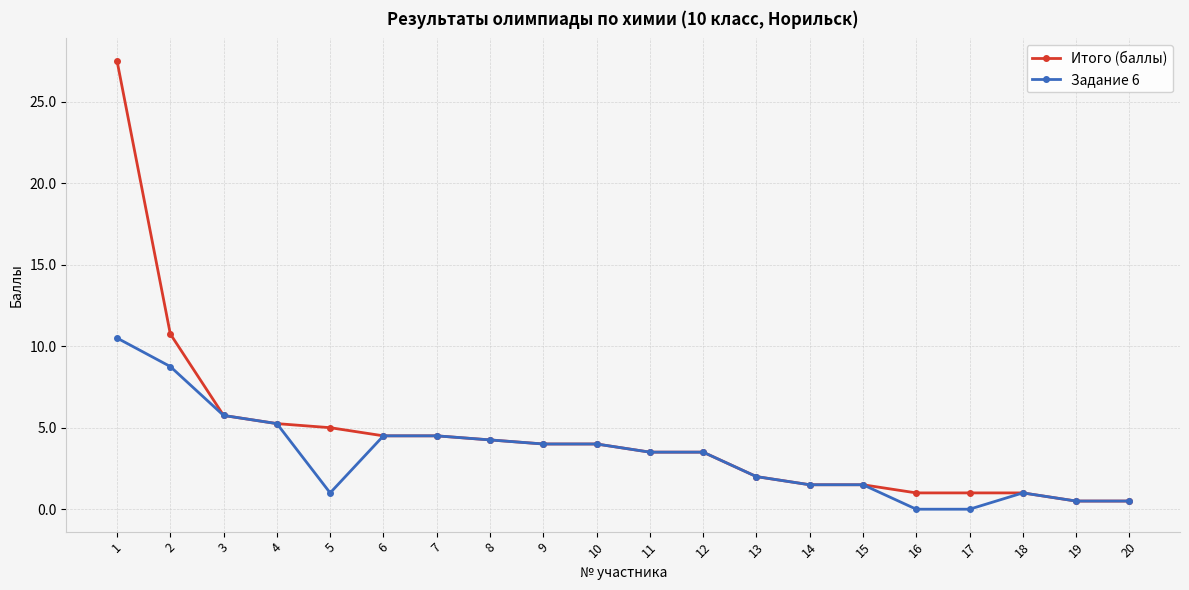

At how many categories does at least one series exceed 23?

1